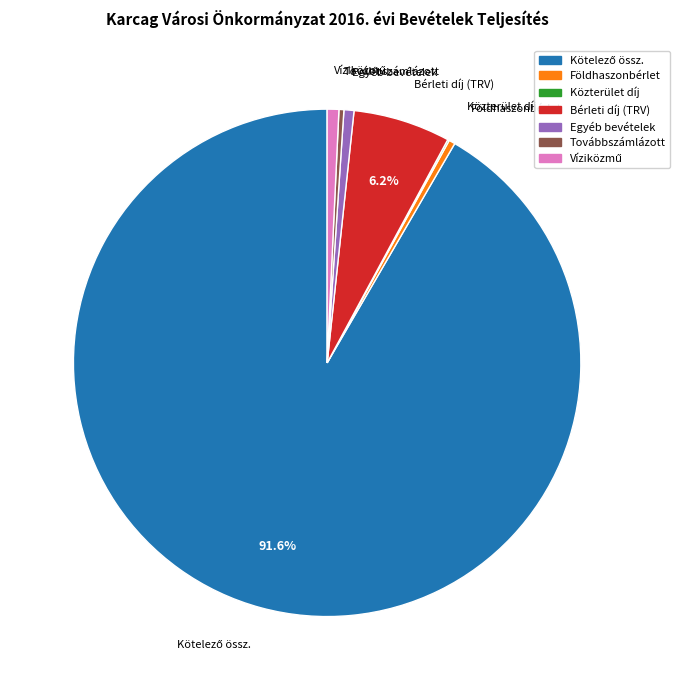

To the nearest percent, what is the difference between the largest and smallest slice percentages?

92%